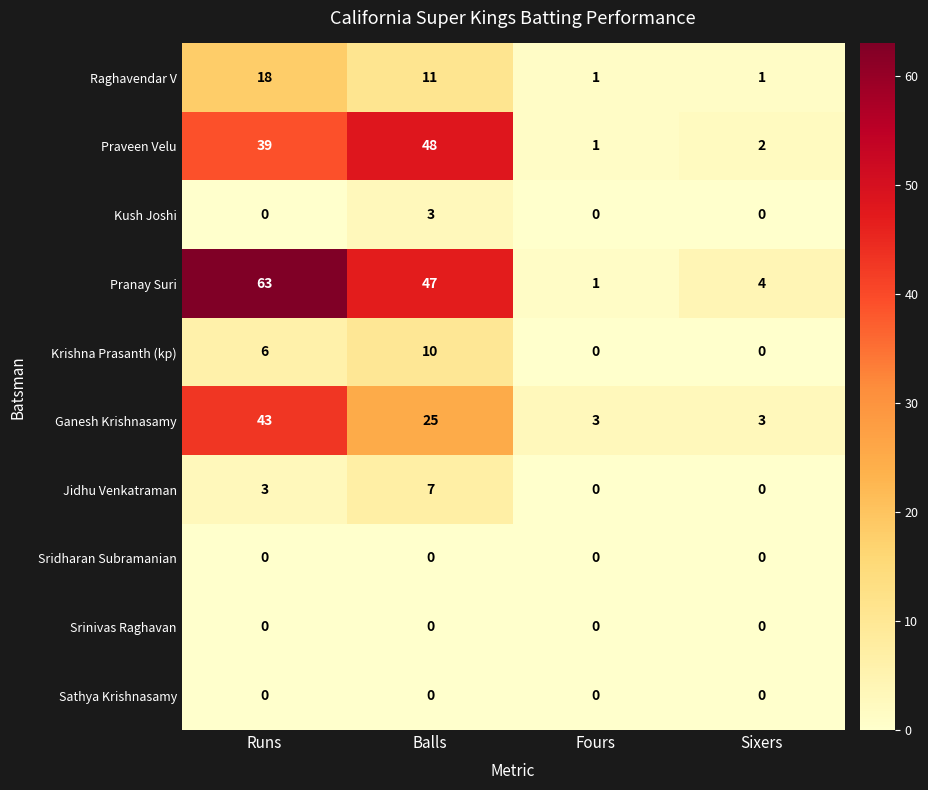

At which category is the sum across all series the highest?

Runs